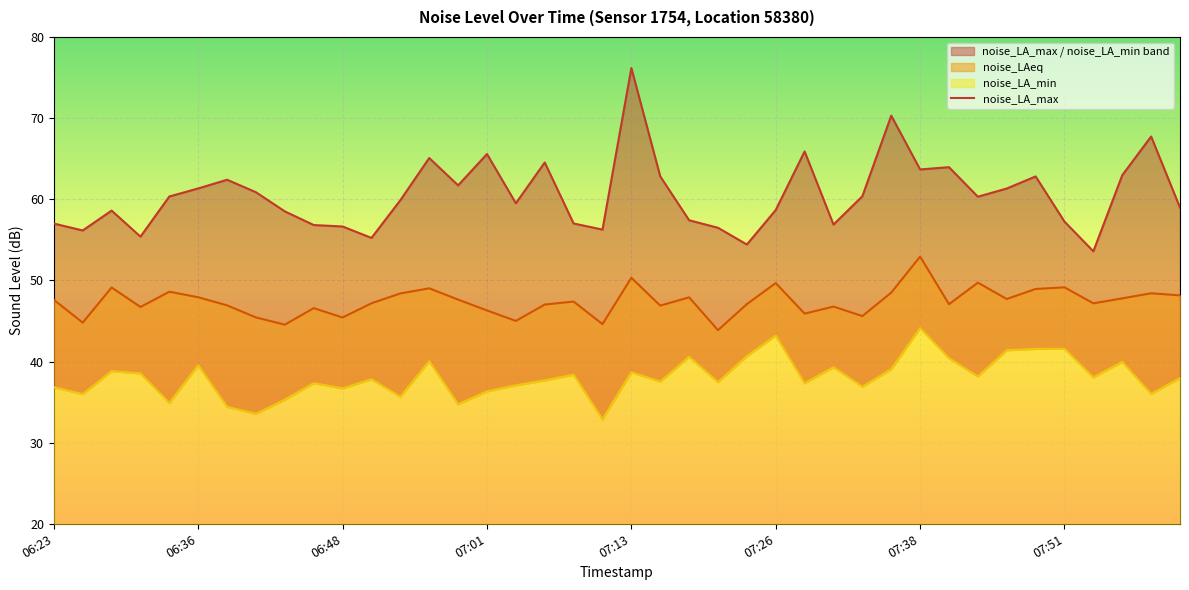

How many data points does each series have?

40